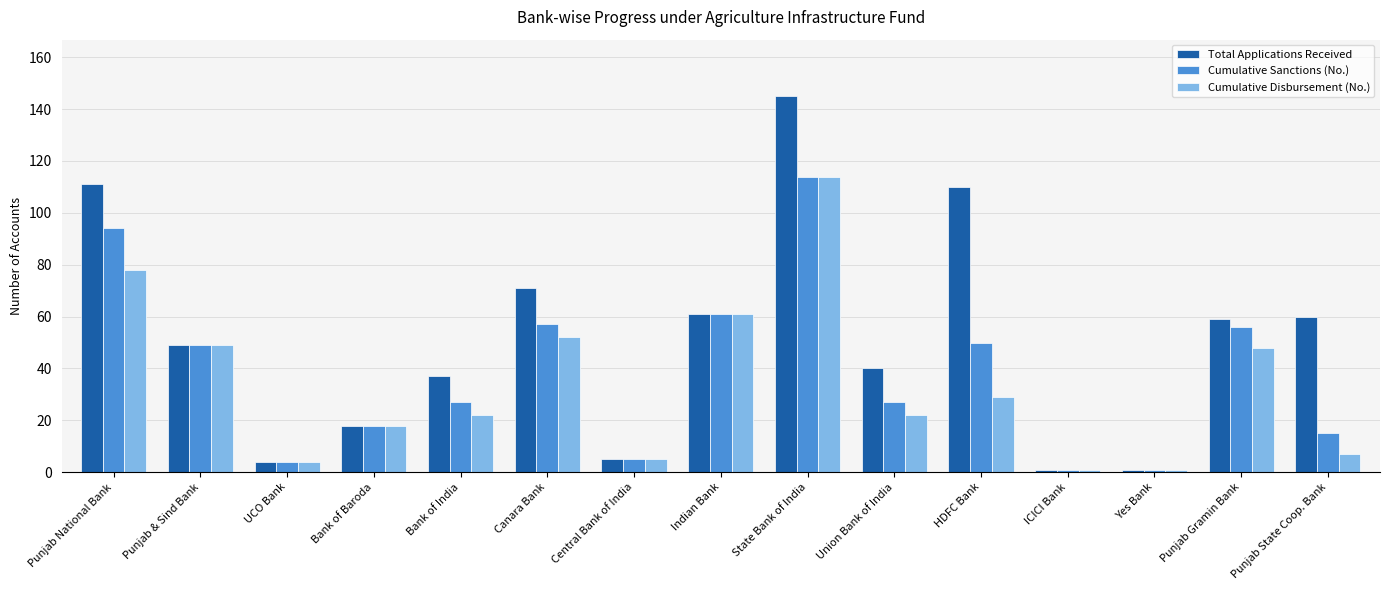

What is the label of the 6th bar from the left?

Canara Bank